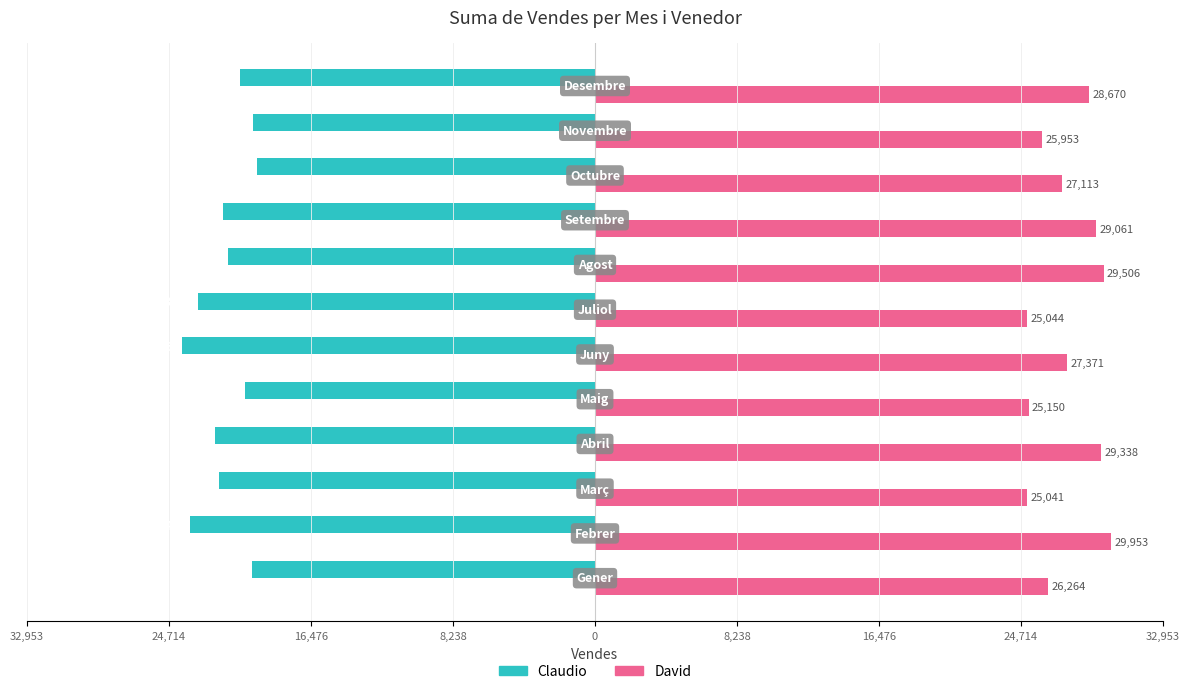

What are all the series names shown in the legend?

Claudio, David